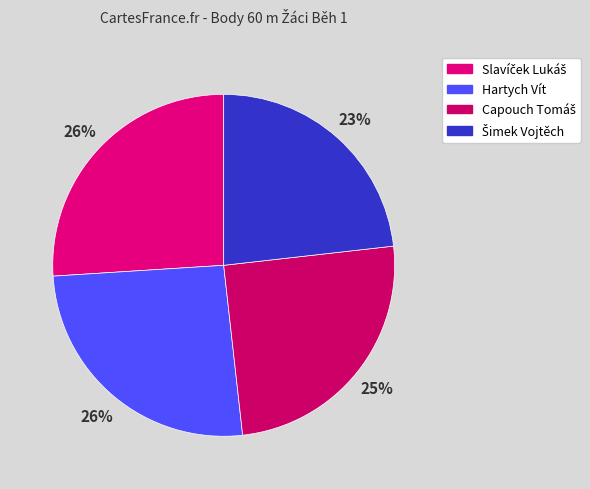

Is there any slice that represents more than half of the pie?

No